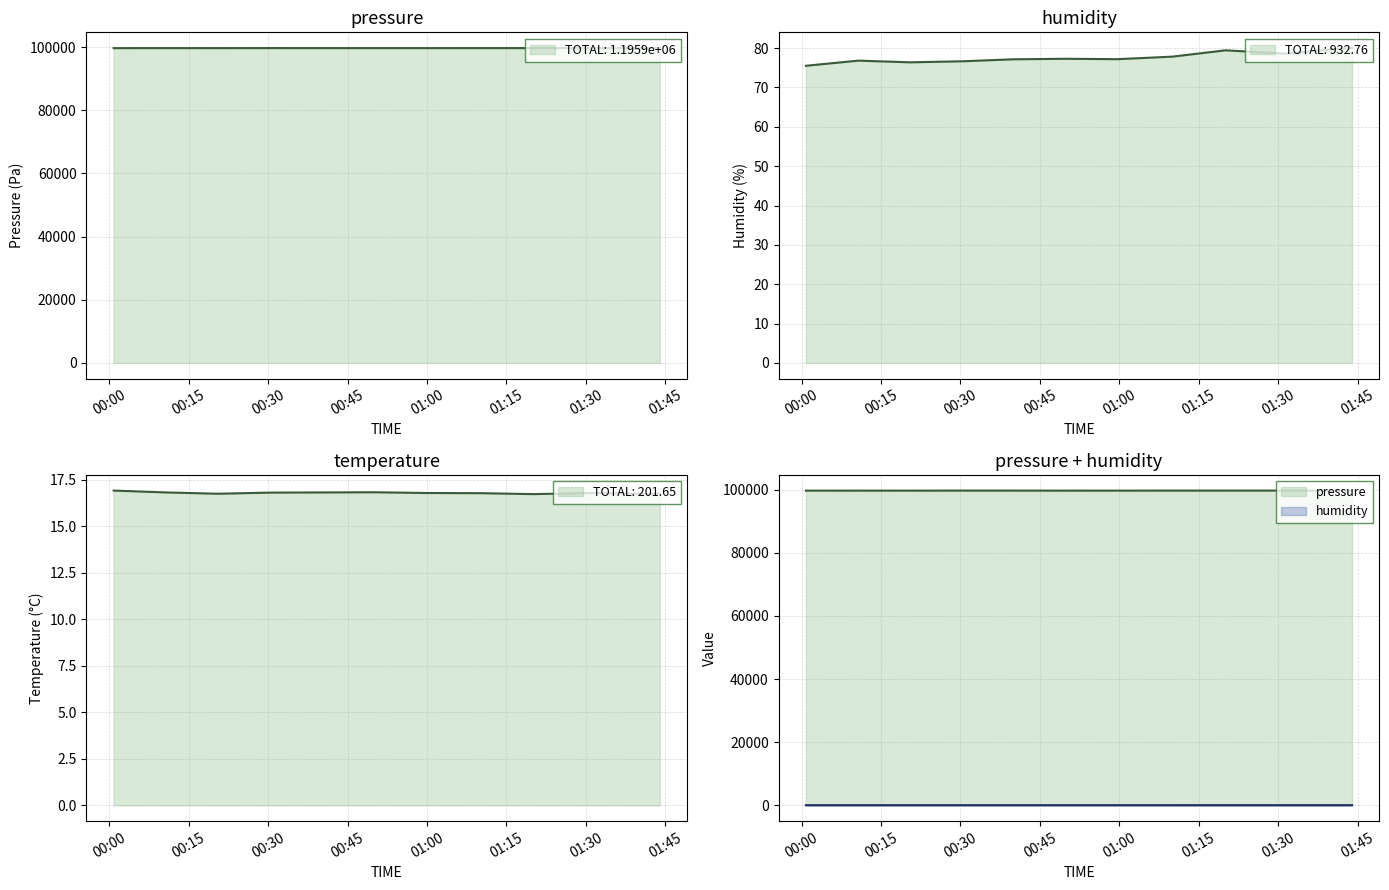

The humidity line series shows 48.7 at 01:30. True or false?

False